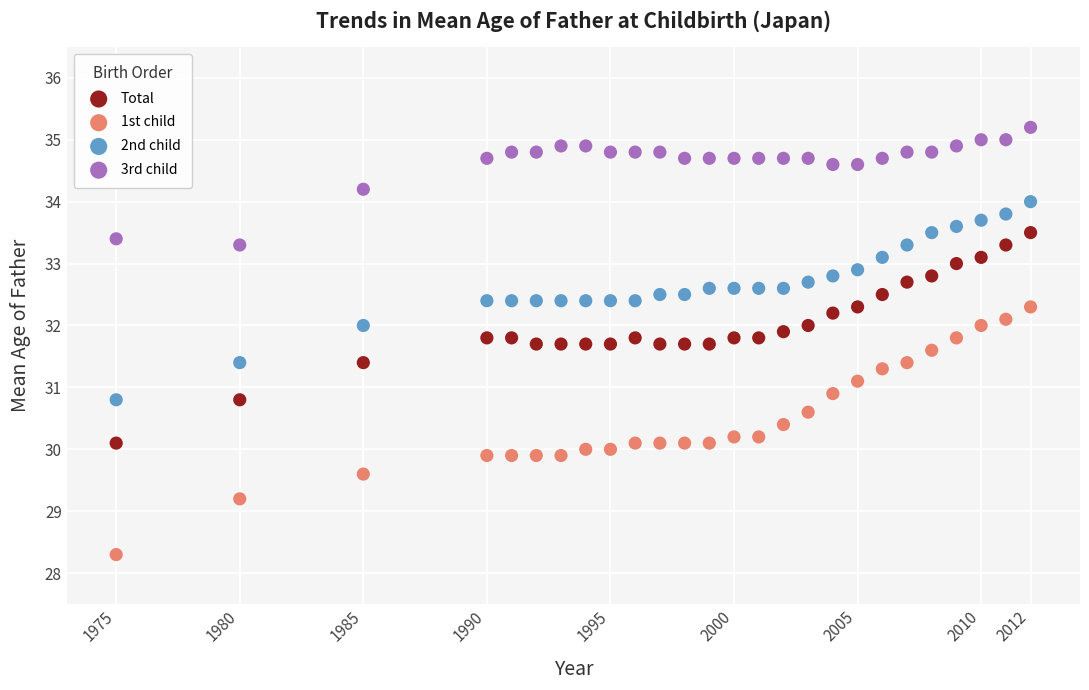

Which series contains the lowest Y value?

1st child